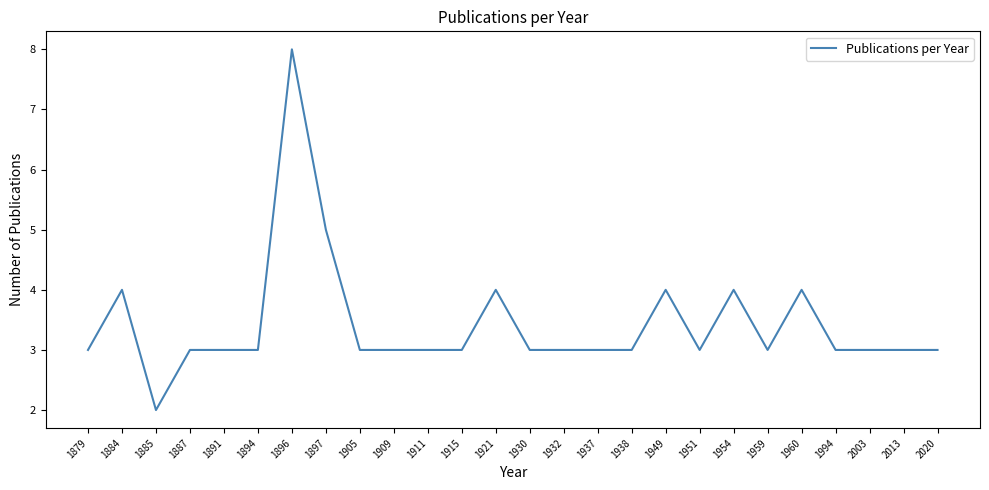

Where is the data nearest to the value 5?

1897